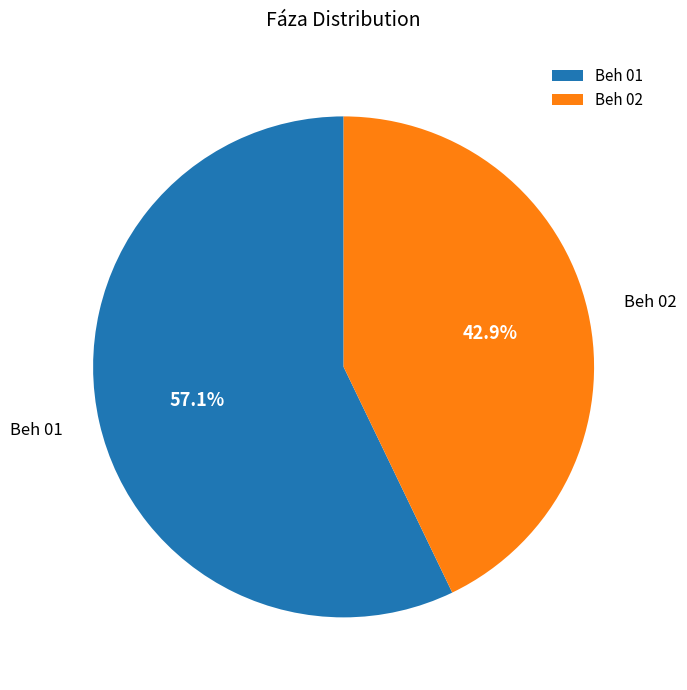

Is Beh 01 the majority of the pie?

Yes